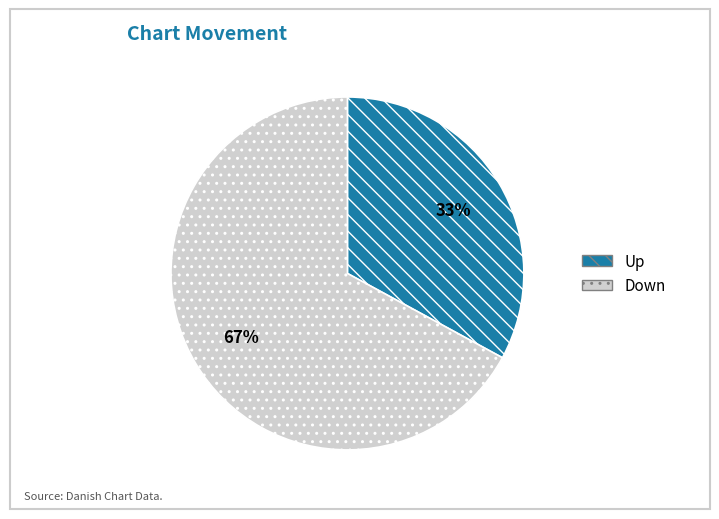

Is it true that Up is 45% of the pie?

False